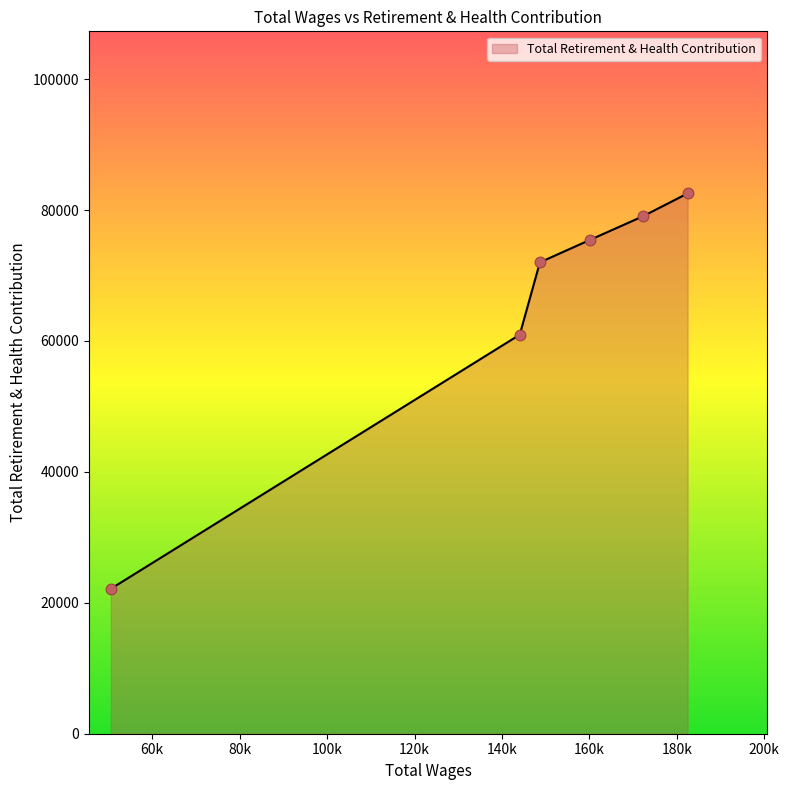

True or false: there are more than 2 points higher than both neighbors.

False